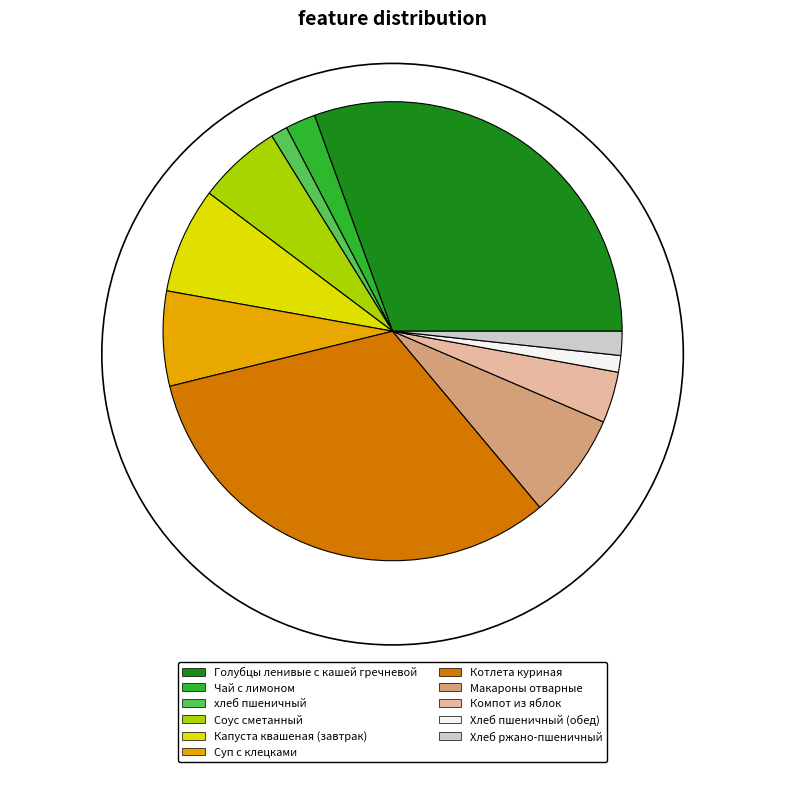

Which slice is the largest?

Котлета куриная